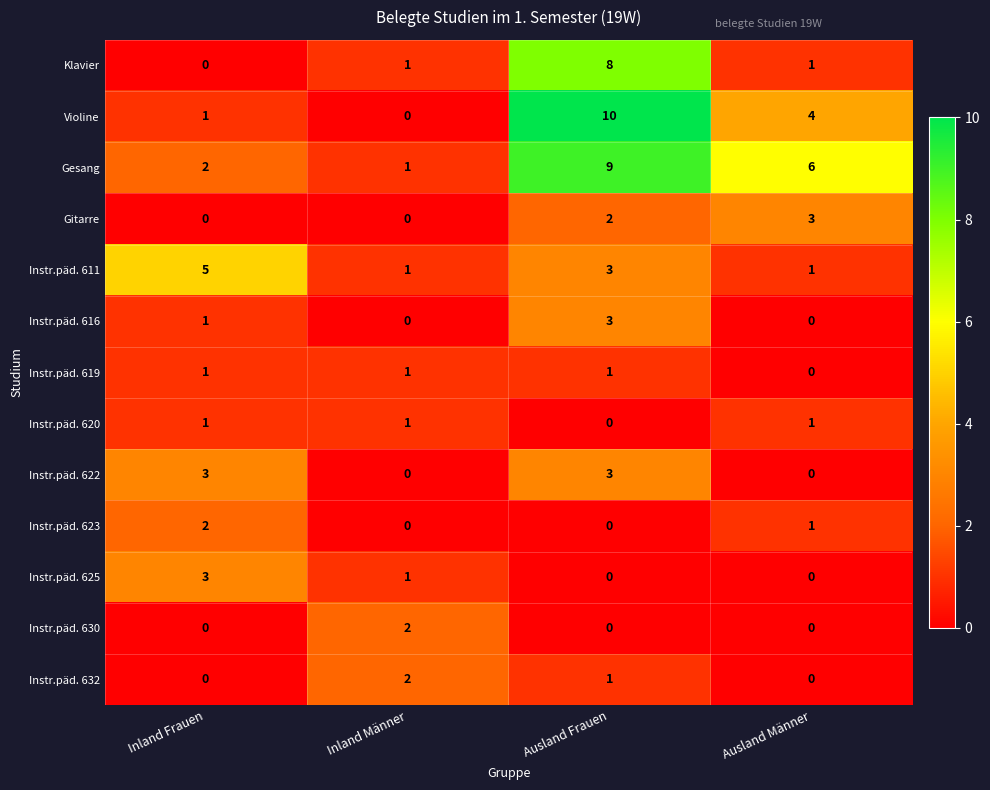

Is it true that Instr.päd. 620 equals 2 at Ausland Männer?

False